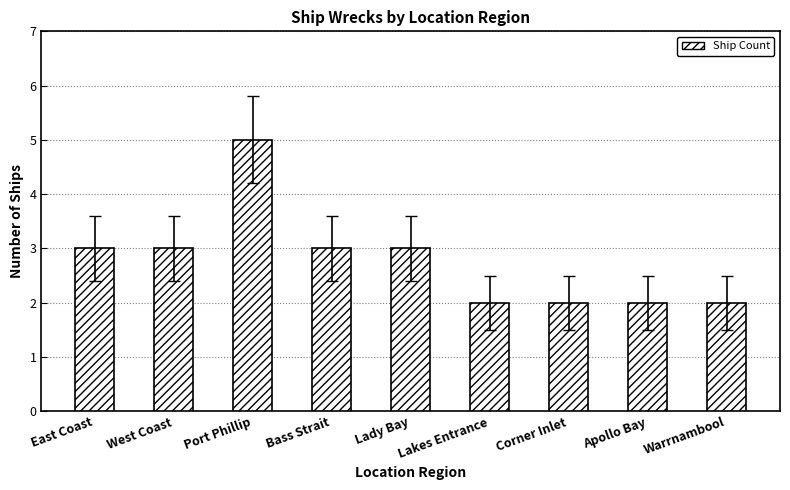

What value does the data have at West Coast?

3